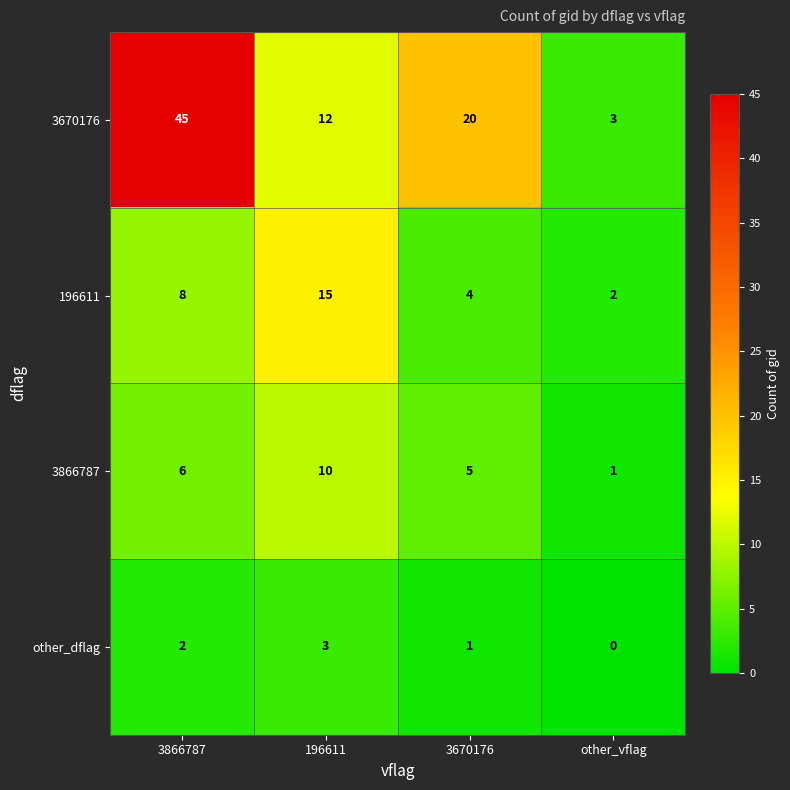

What is the maximum value shown in the chart?

45